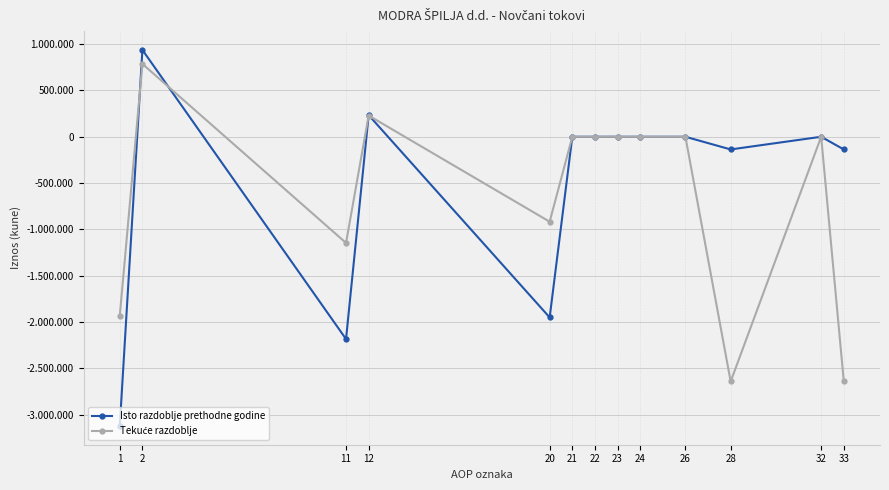

Does the chart have visible grid lines?

Yes